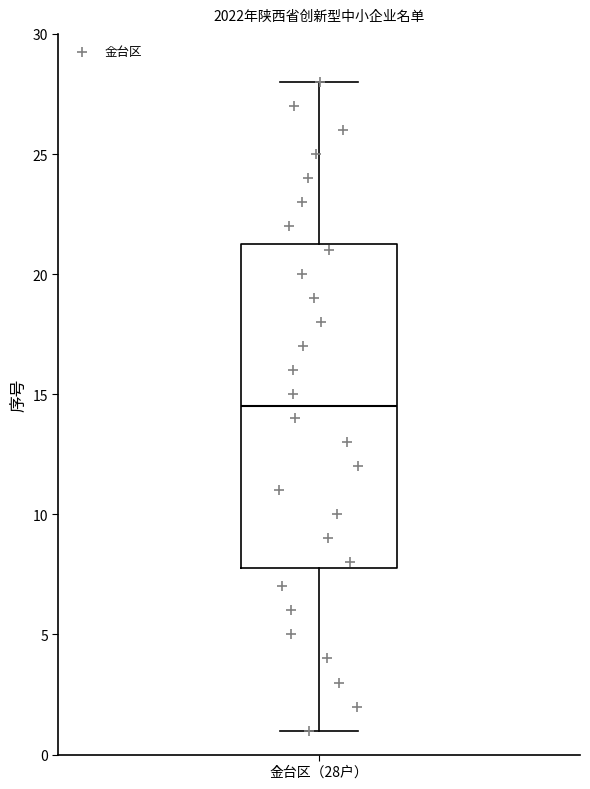

Transcribe this box plot: give where the median line is, the range the box spans, and where the two whiskers end, as read against the y-axis. The values are not printed on the chart, so give them approximately, as read against the axis.

median 14.5, box 8.0 to 21.5, whiskers 1.0 to 28.0